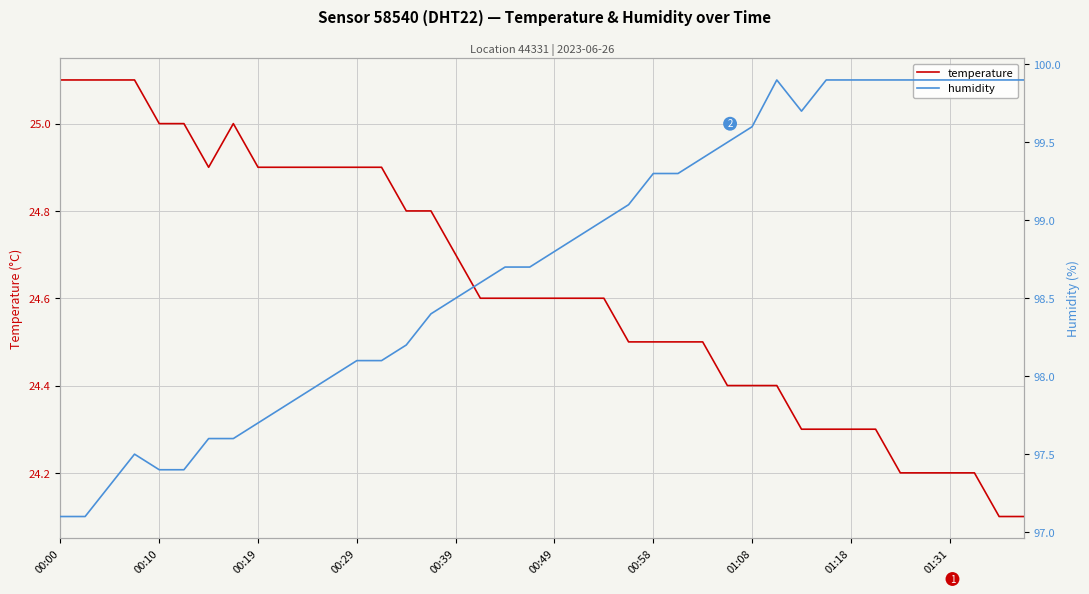

Count the number of data series in this chart.

2